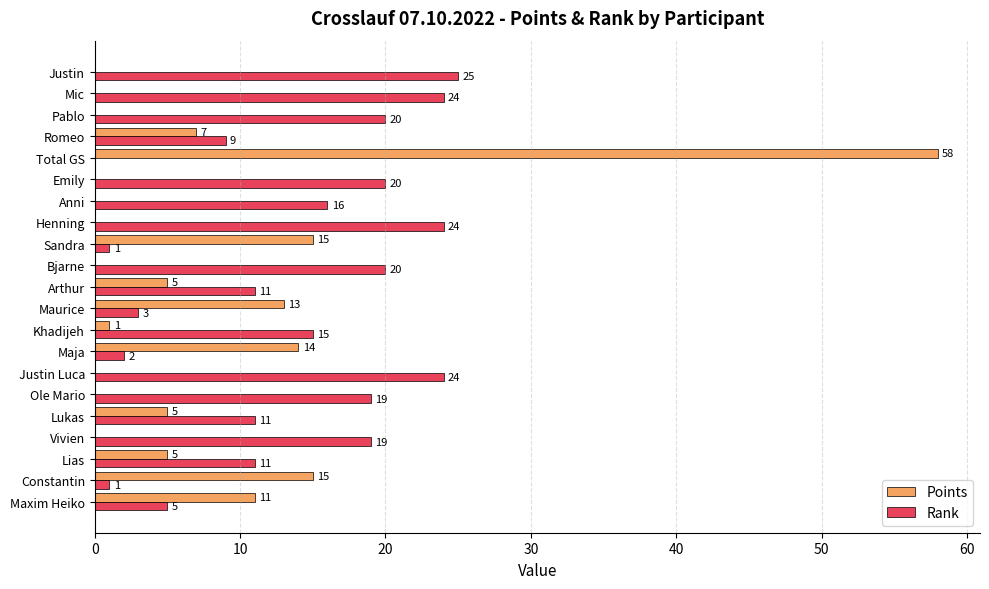

How many positive values does the Rank series have?

20